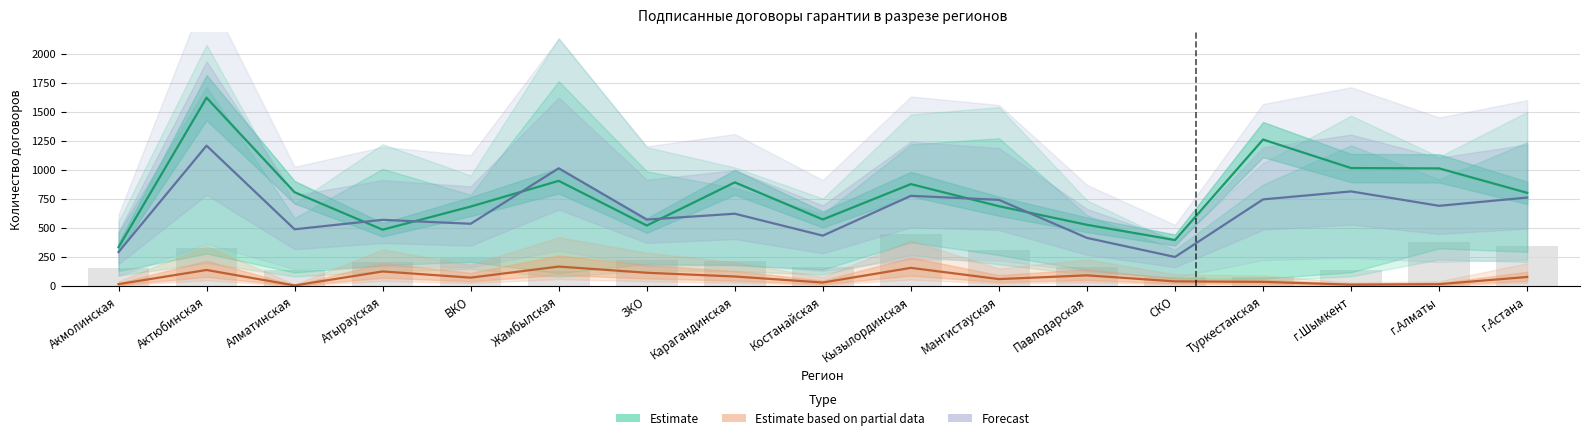

Is it true that Кол-во 2021 equals 1182.5 at Мангистауская?

False